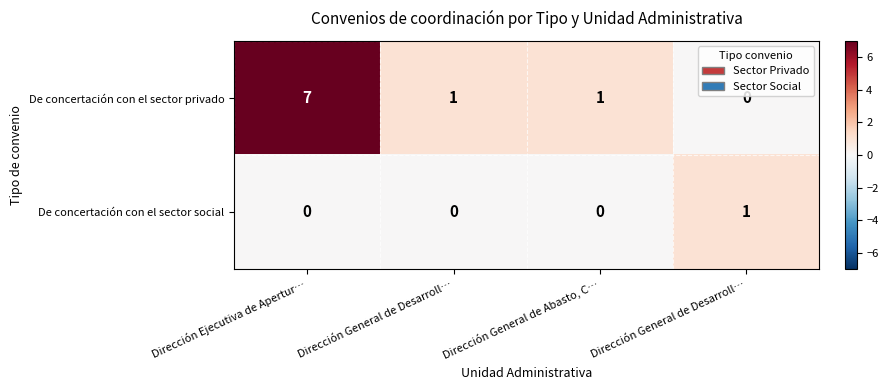

What is the total value across all series at Dirección General de Desarroll…?

1